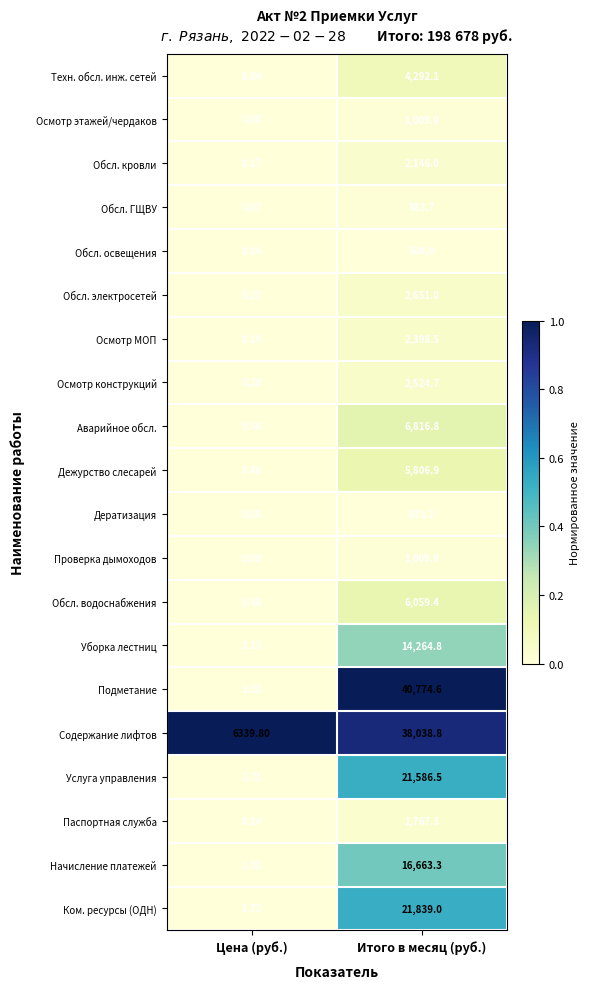

Count the number of data series in this chart.

20